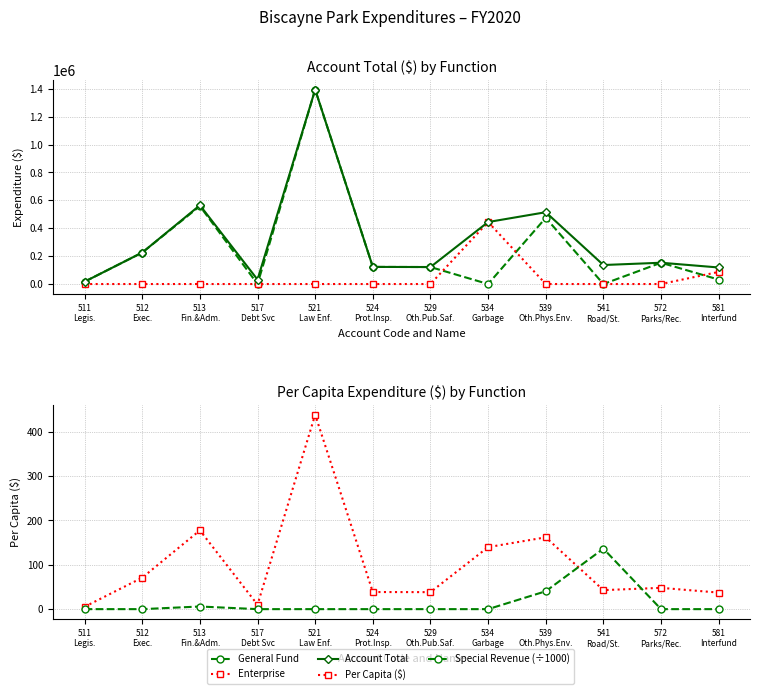

In Per Capita ($), how many points are lower than both neighbors (excluding endpoints)?

3